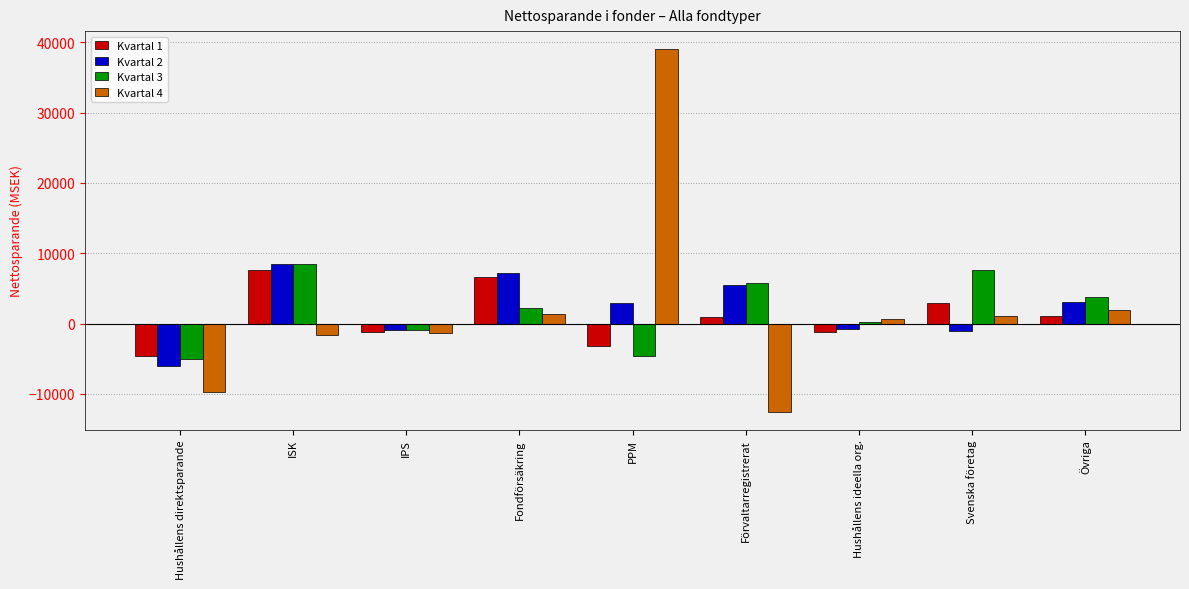

What is the difference between the maximum and minimum values in the Kvartal 2 series?

14441.2